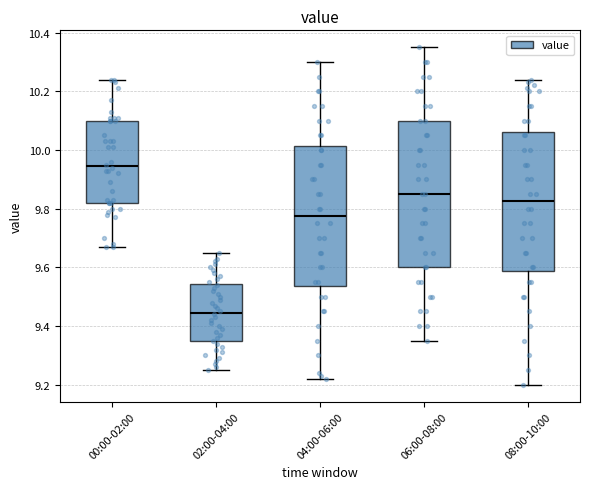

Where is the lower edge of the box for 08:00-10:00 on the y-axis? The values are not printed on the chart, so give them approximately, as read against the axis.

9.58